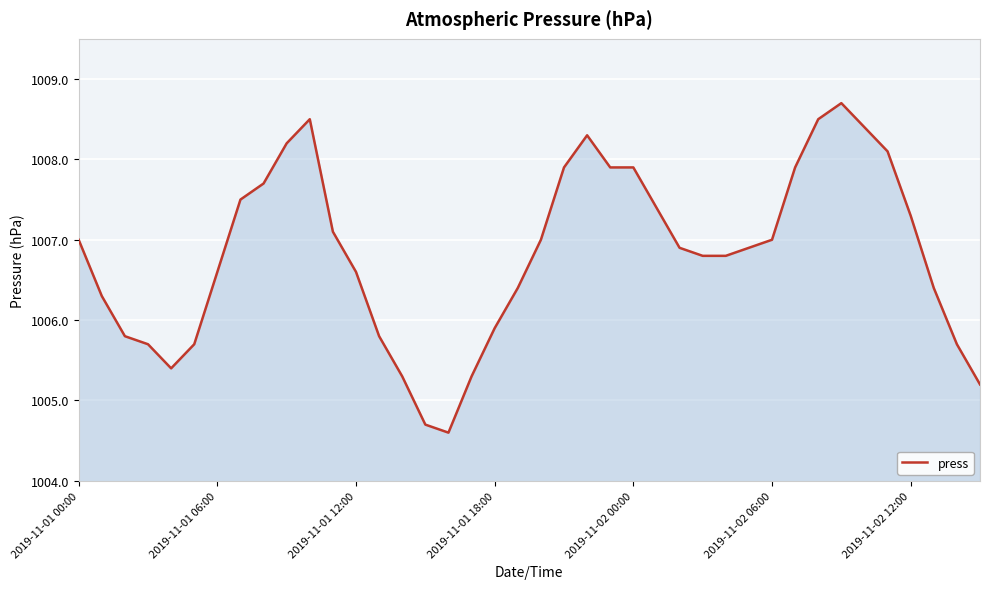

What is the minimum value shown in the chart?

1004.6